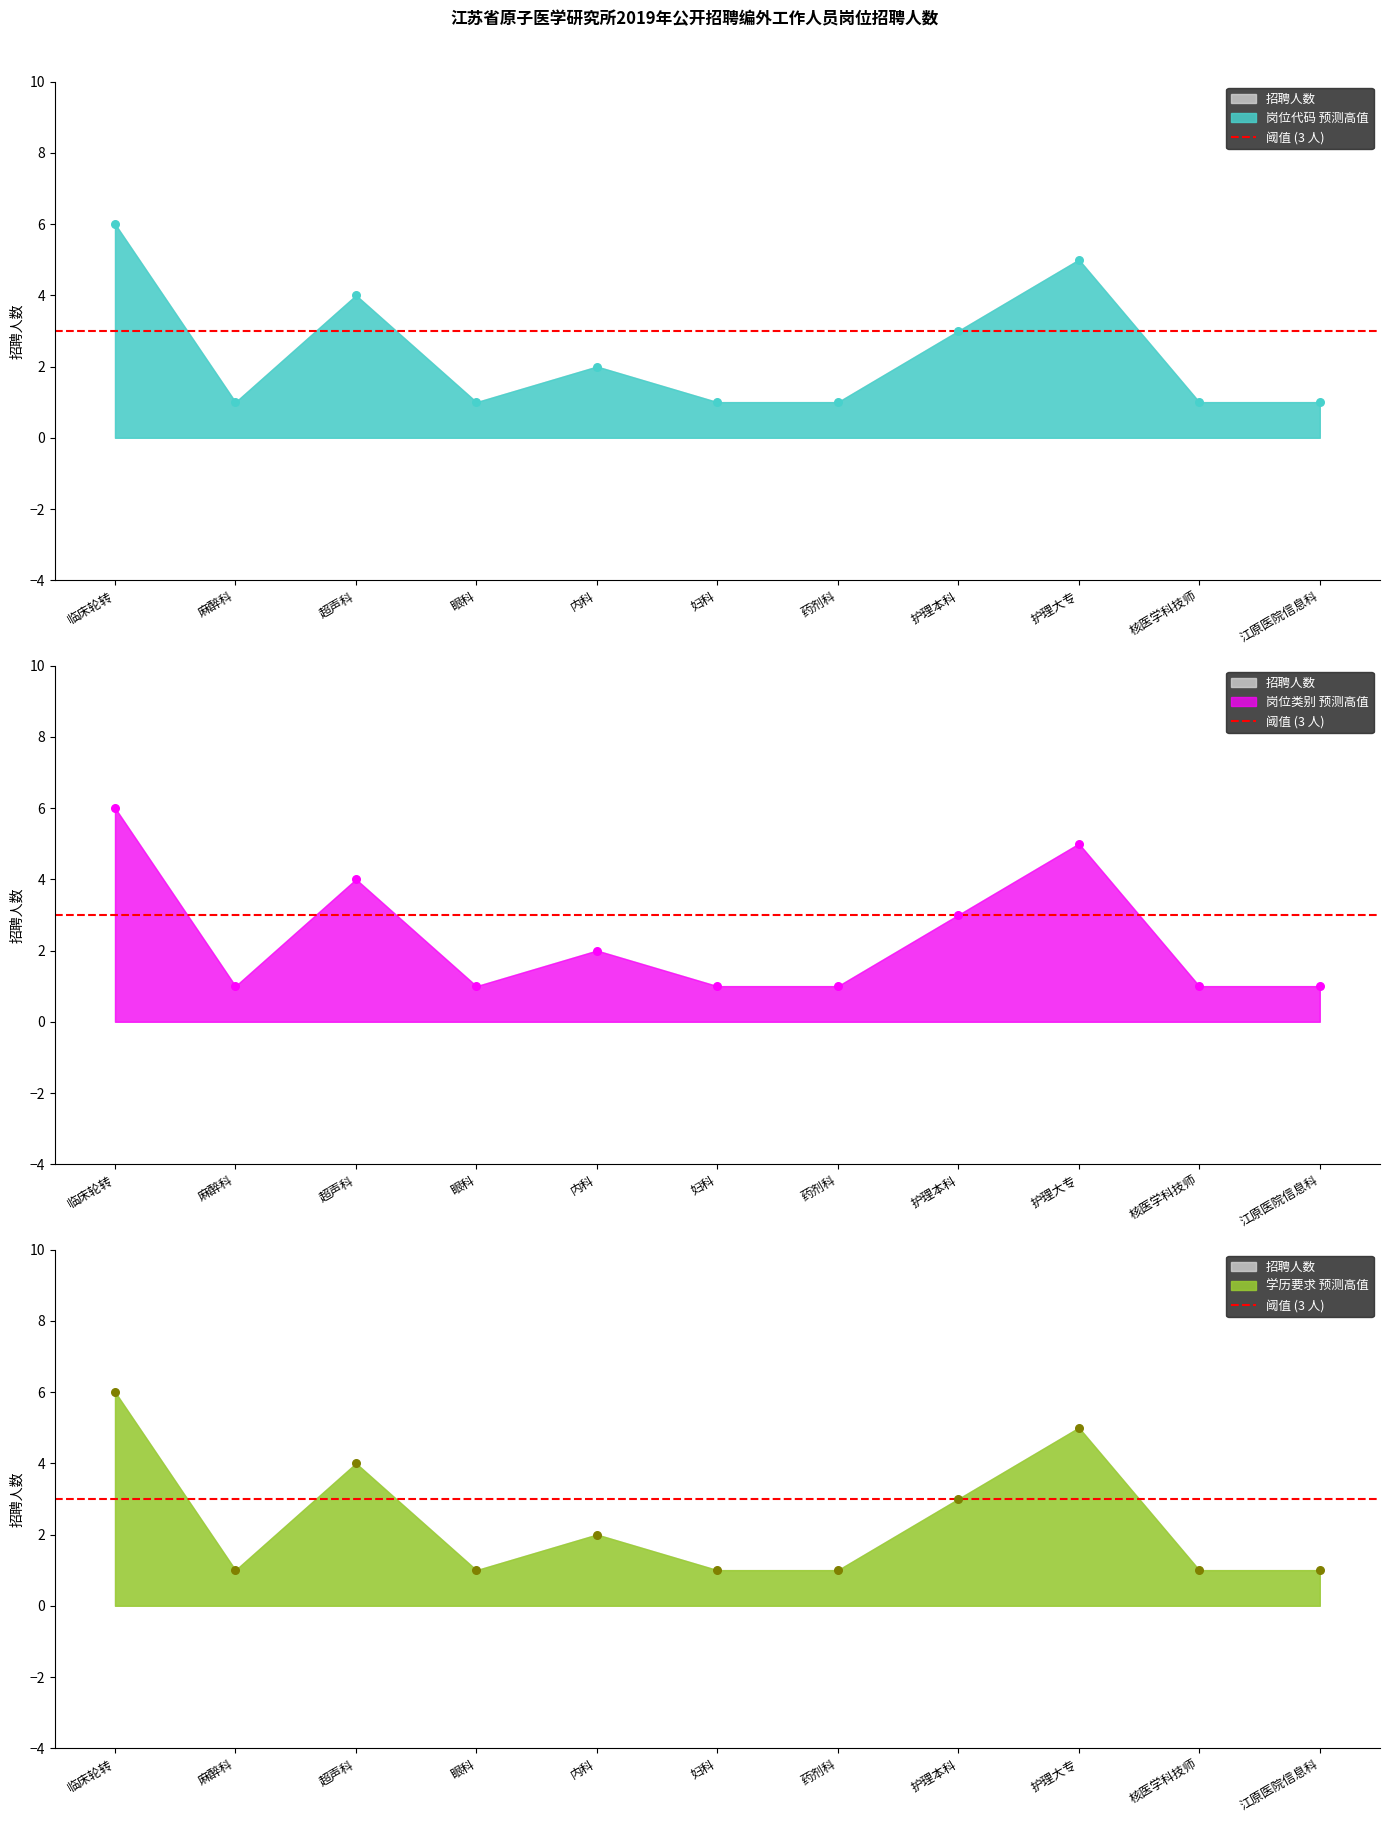

What is the ratio of the value at 临床轮转 to the value at 麻醉科?

6.0